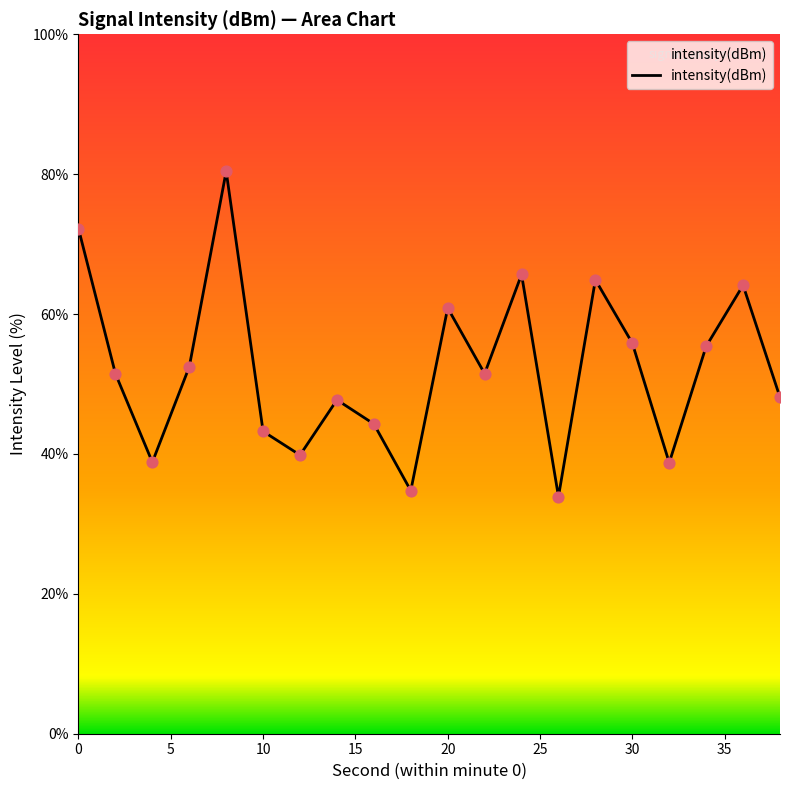

What is the greatest value displayed?

80.4